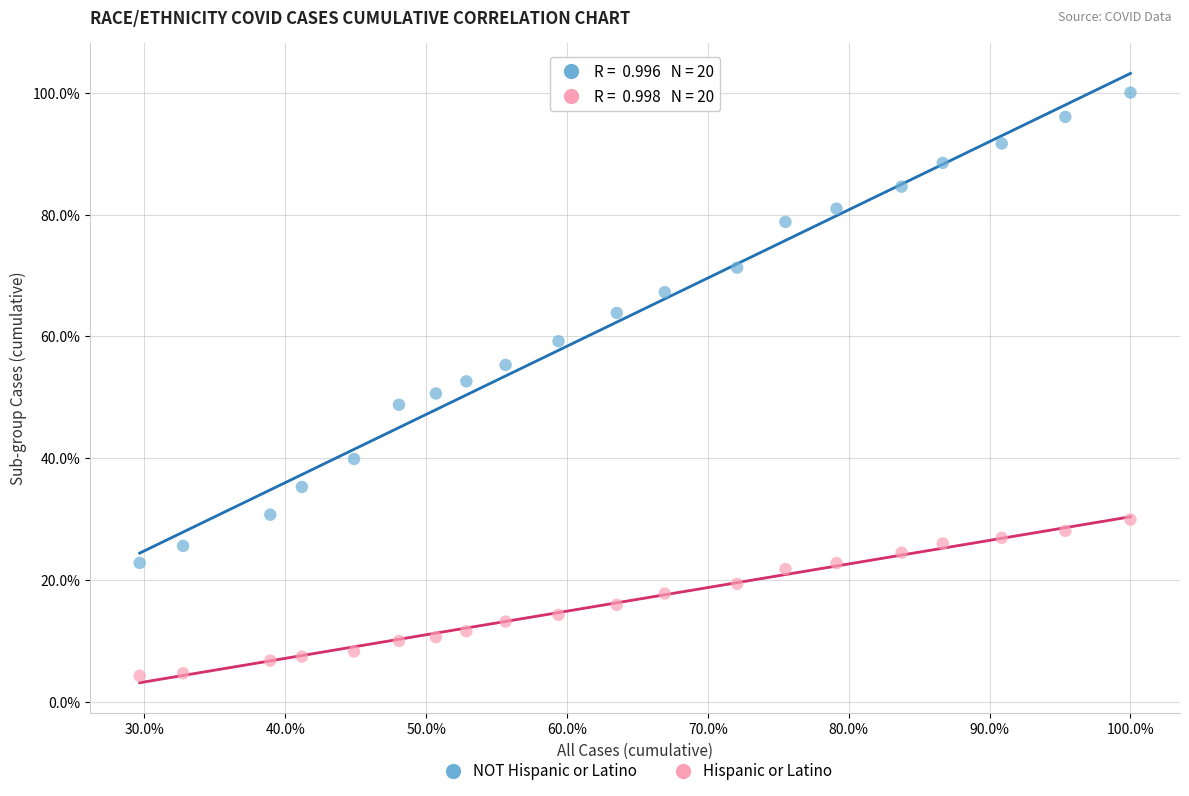

Which series contains the highest Y value?

NOT Hispanic or Latino